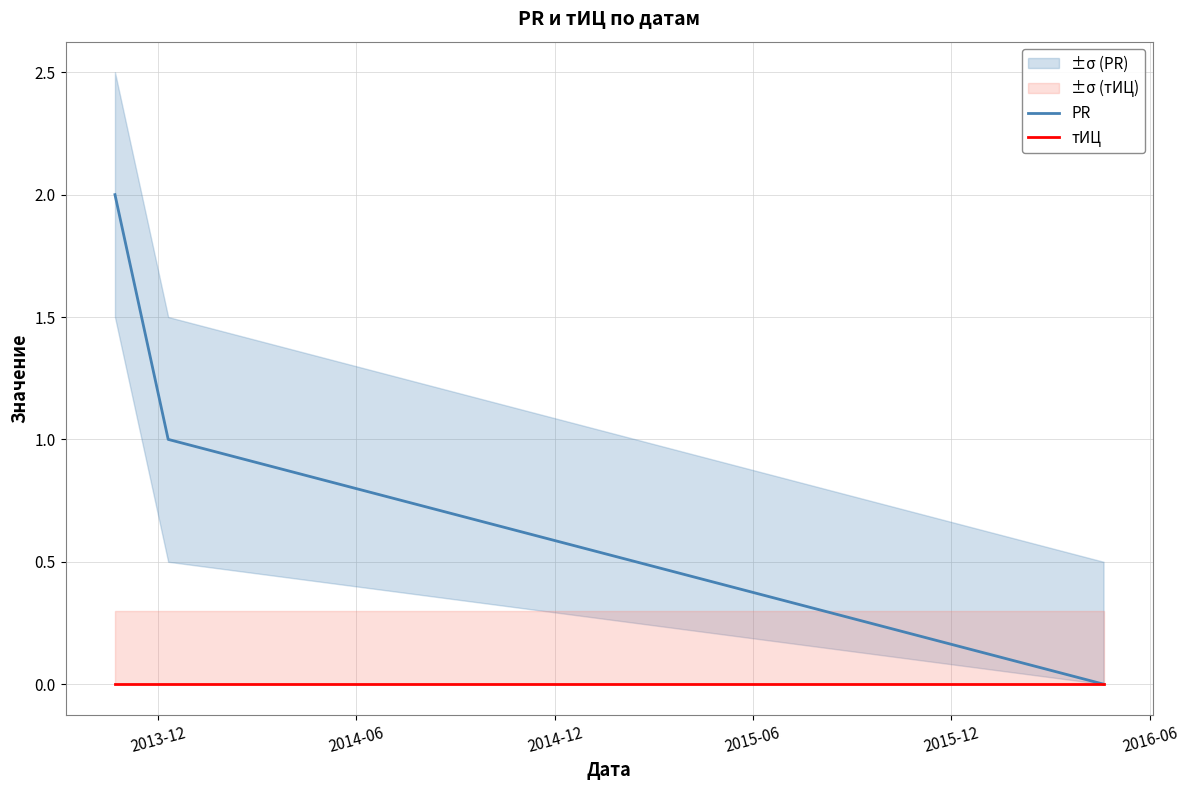

What are all the series names shown in the legend?

PR, тИЦ